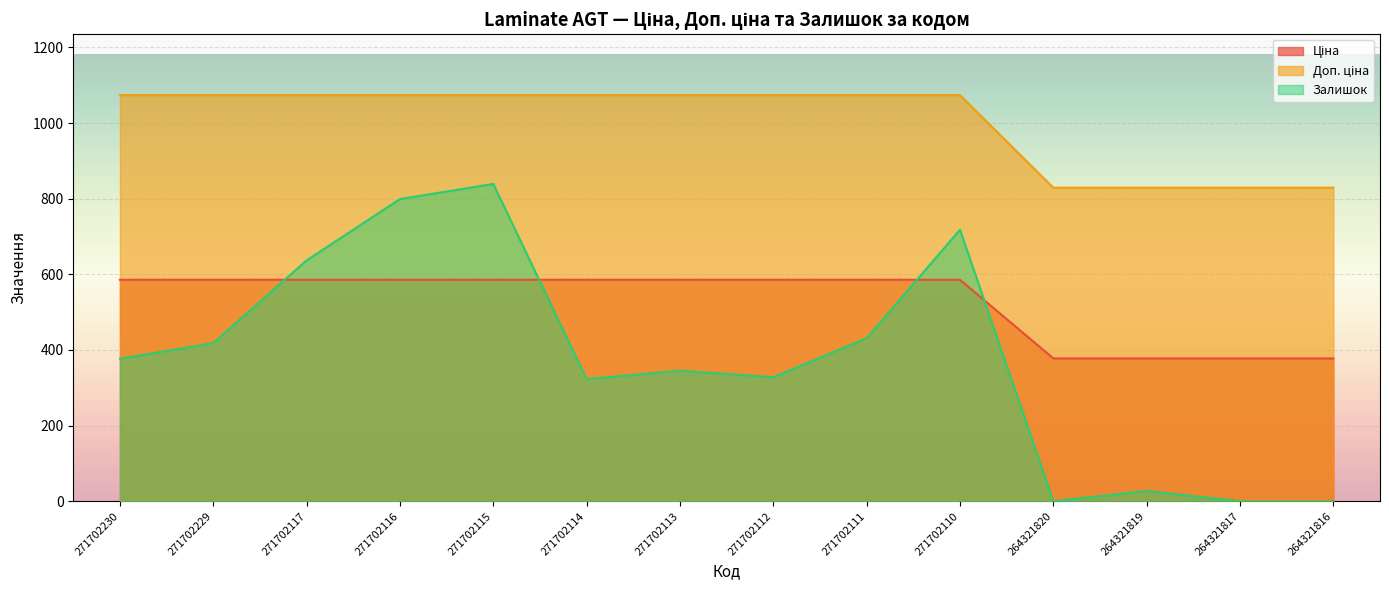

Reading left to right, extract all data points from this chart.

Ціна: 271702230=585.6	271702229=585.6	271702117=585.6	271702116=585.6	271702115=585.6	271702114=585.6	271702113=585.6	271702112=585.6	271702111=585.6	271702110=585.6	264321820=377.6	264321819=377.6	264321817=377.6	264321816=377.6
Доп. ціна: 271702230=1073.8	271702229=1073.8	271702117=1073.8	271702116=1073.8	271702115=1073.8	271702114=1073.8	271702113=1073.8	271702112=1073.8	271702111=1073.8	271702110=1073.8	264321820=829.0	264321819=829.0	264321817=829.0	264321816=829.0
Залишок: 271702230=377.0	271702229=418.0	271702117=637.0	271702116=799.0	271702115=839.0	271702114=323.0	271702113=345.0	271702112=328.0	271702111=431.0	271702110=718.0	264321820=0.0	264321819=27.0	264321817=0.0	264321816=0.0